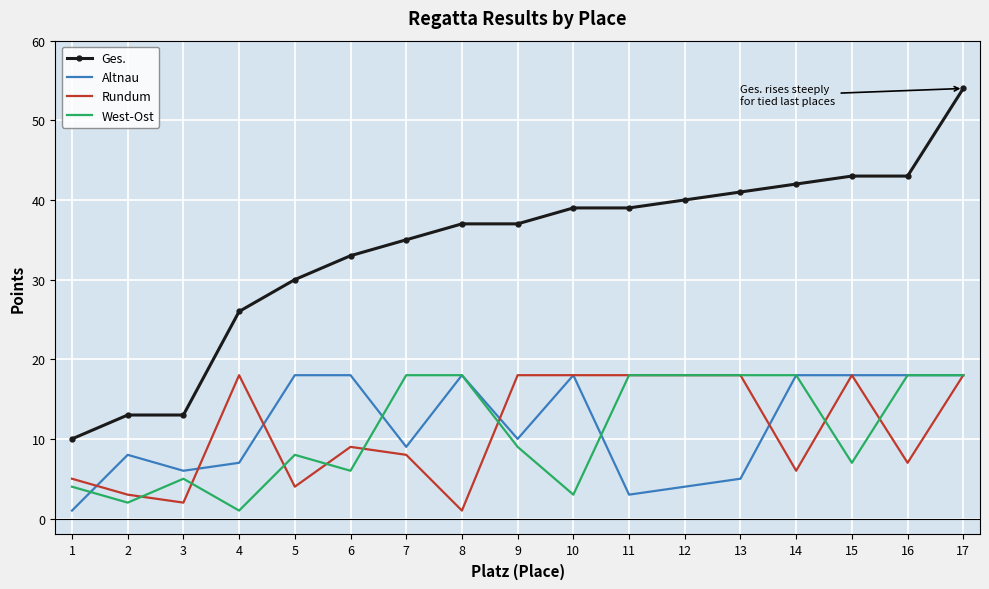

What is the highest value of the West-Ost series?

18